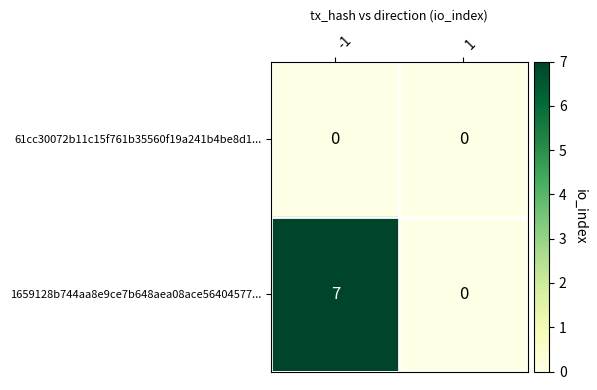

What is the approximate value of 1659128b744aa8e9ce7b648aea08ace56404577... at -1?

7